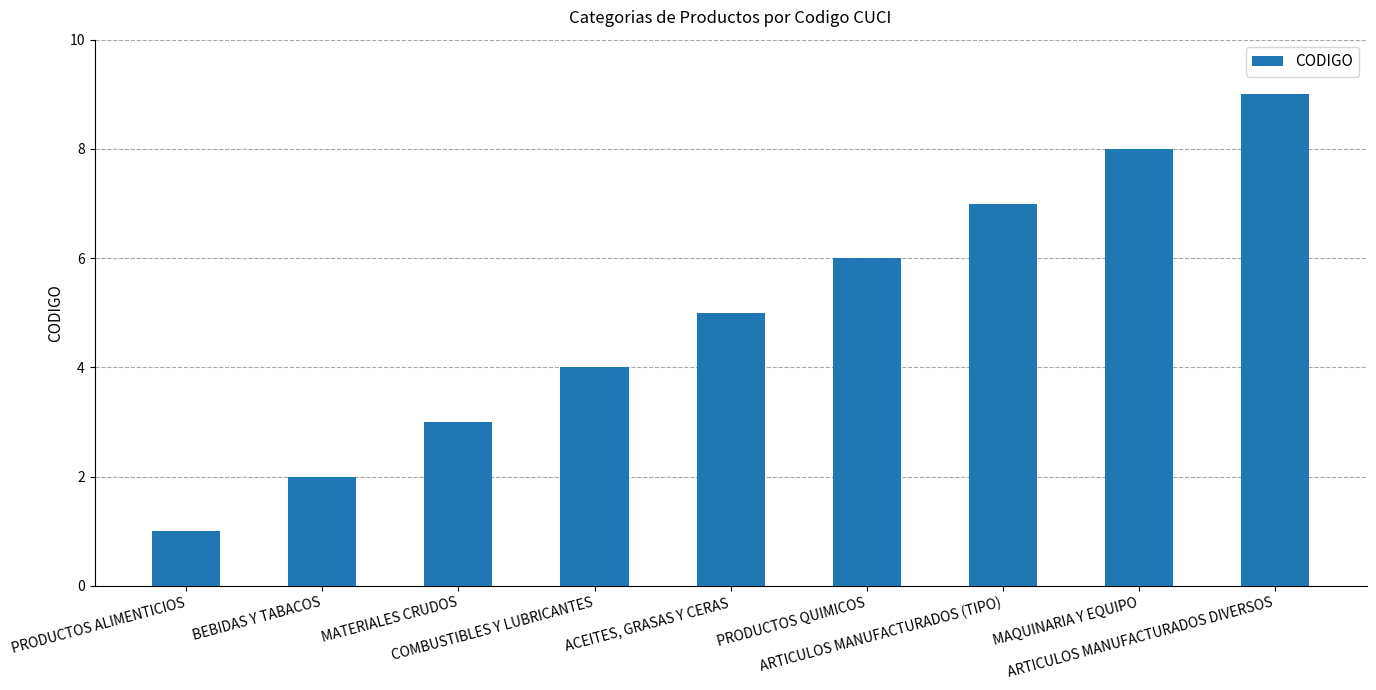

Count the values in the range 3 to 7.

5